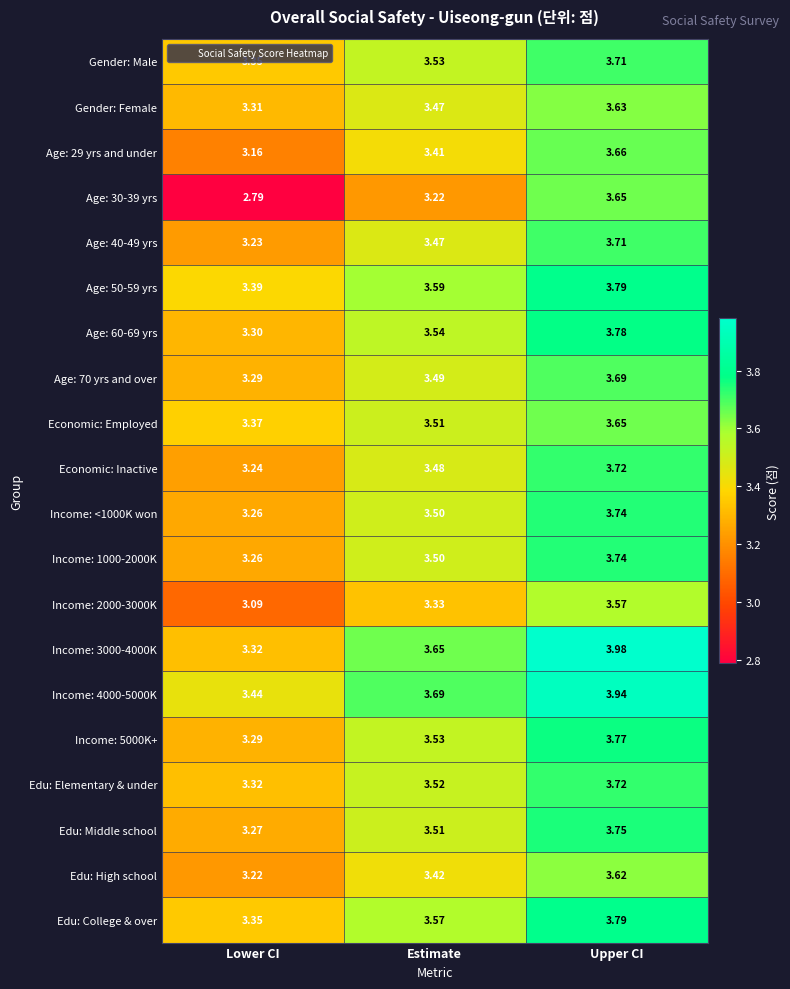

At which label is Age: 70 yrs and over closest to 3?

Lower CI